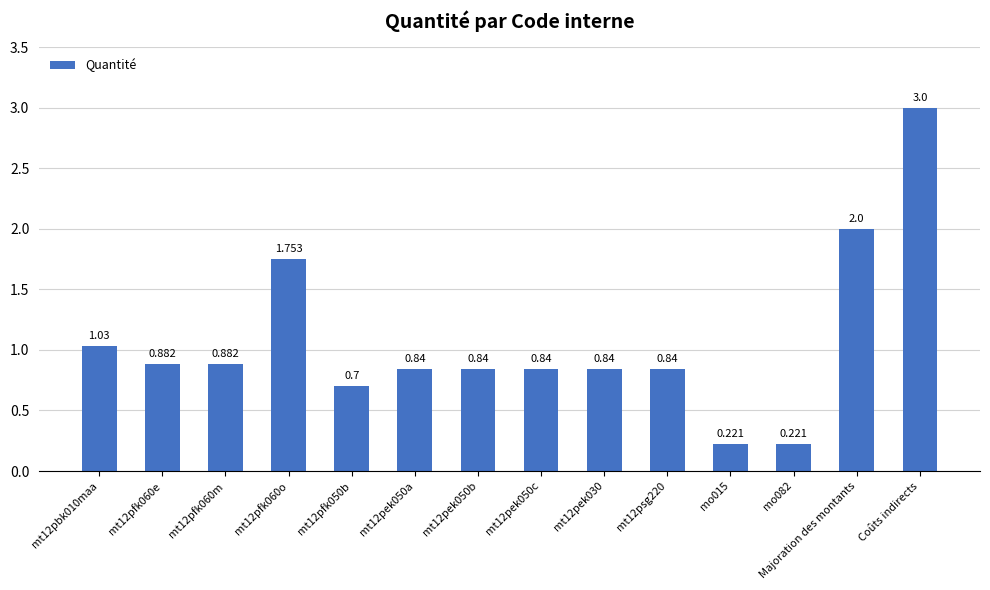

At which category does the chart reach its peak across all series?

Coûts indirects